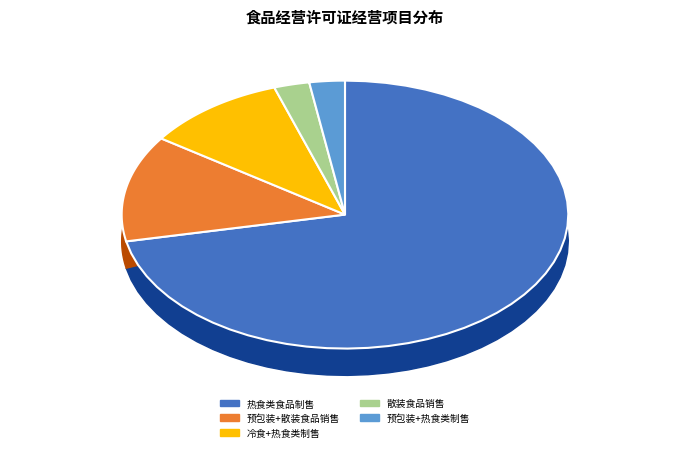

Which slice is the largest?

热食类食品制售